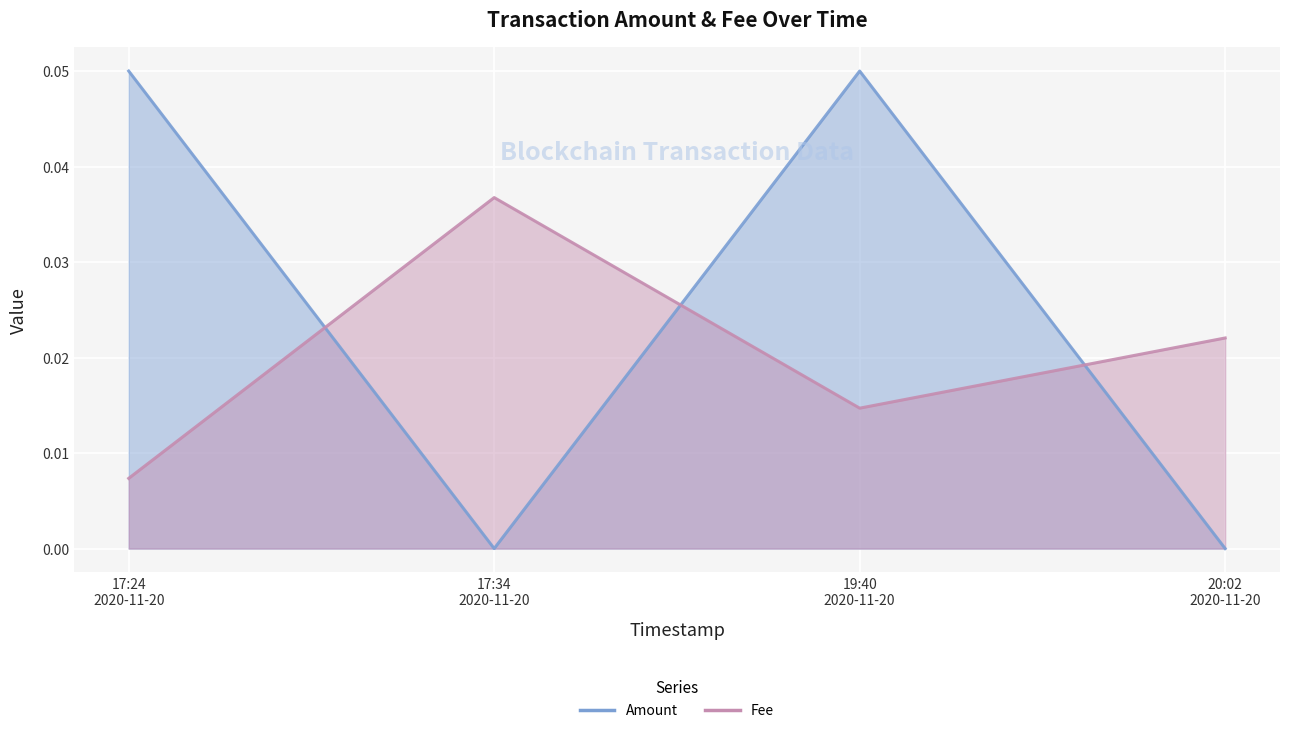

At which category does Amount reach its first local peak?

19:40 2020-11-20